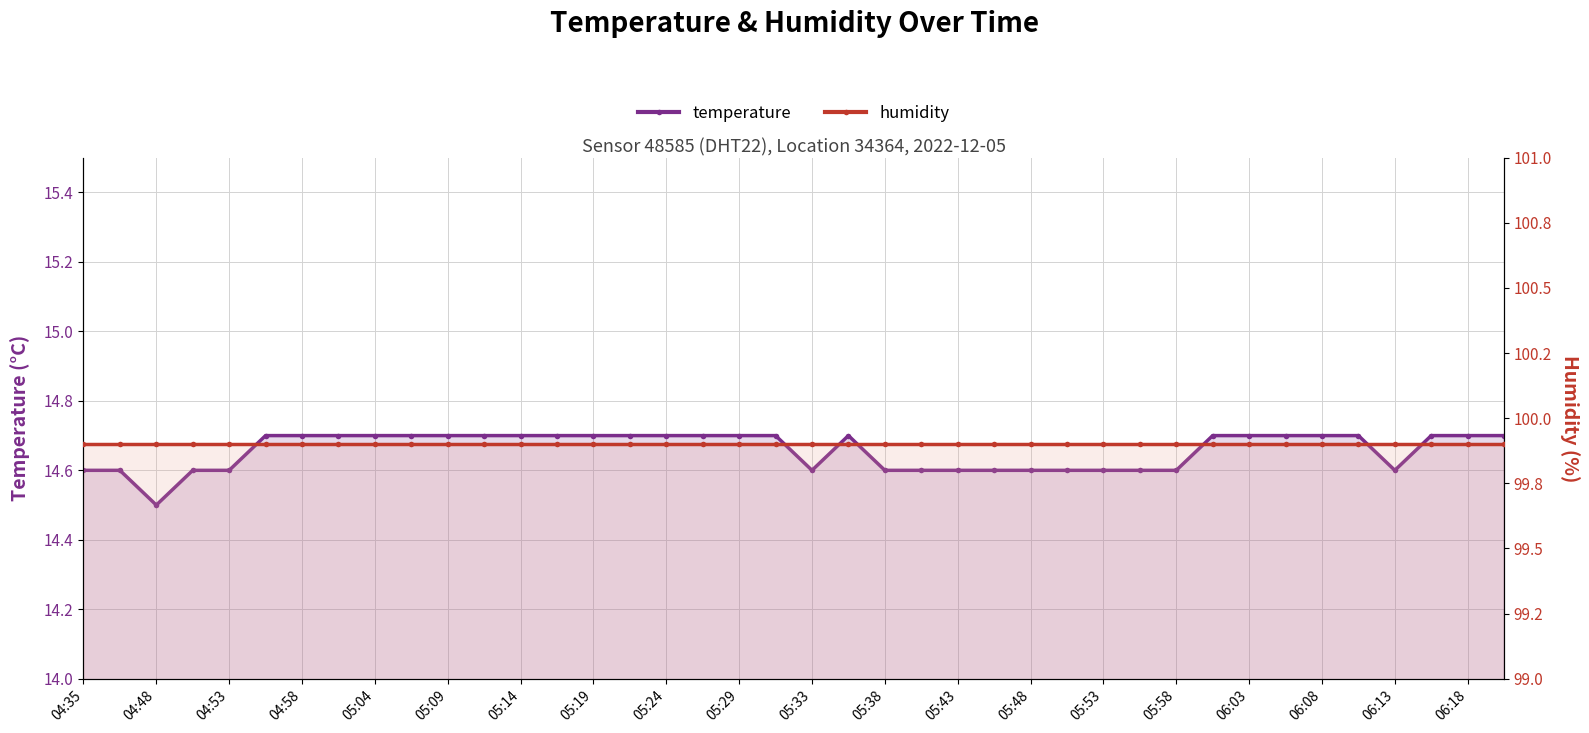

Count the number of categories in the chart.

40